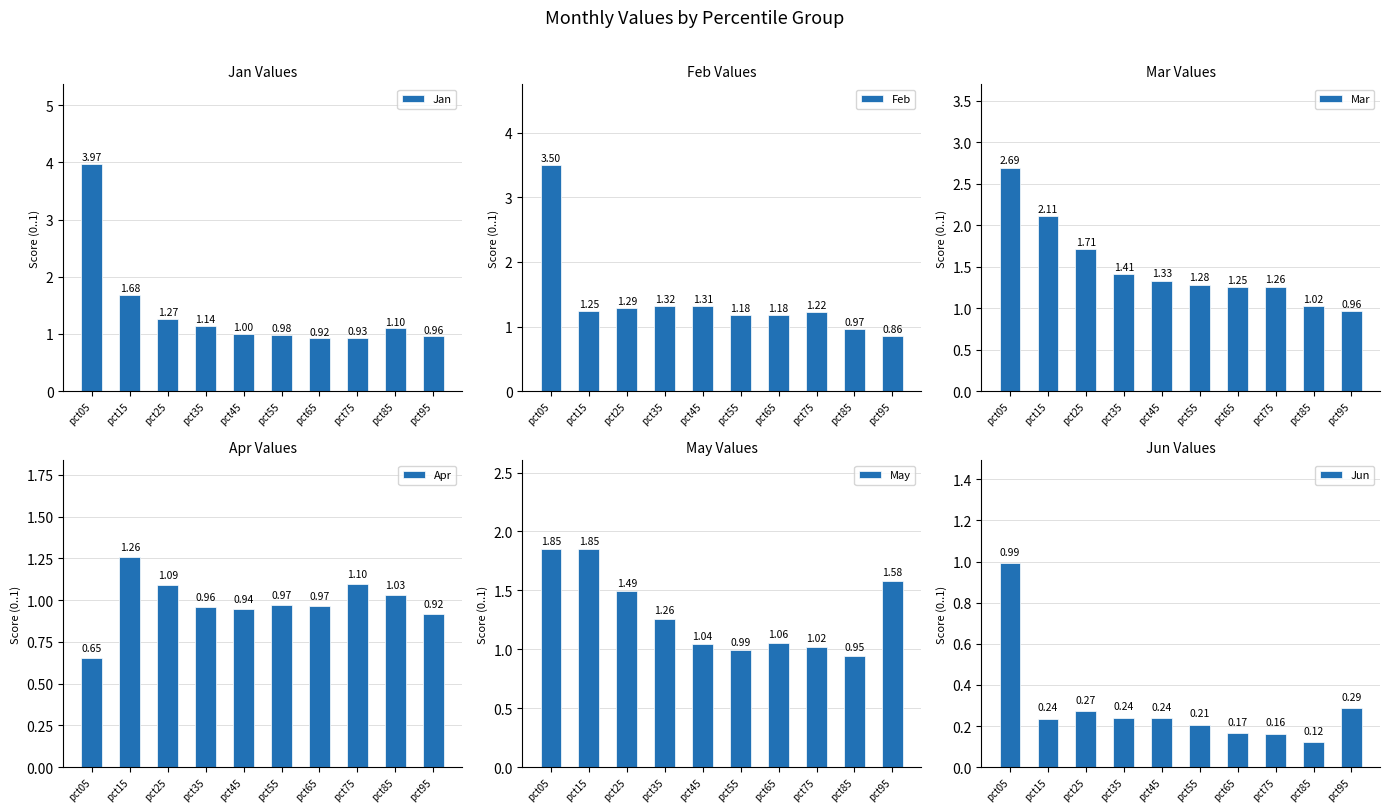

Reading left to right, transcribe all the data shown in this chart.

Jan: 4.0	1.7	1.3	1.1	1.0	1.0	0.9	0.9	1.1	1.0
Feb: 3.5	1.2	1.3	1.3	1.3	1.2	1.2	1.2	1.0	0.9
Mar: 2.7	2.1	1.7	1.4	1.3	1.3	1.3	1.3	1.0	1.0
Apr: 0.7	1.3	1.1	1.0	0.9	1.0	1.0	1.1	1.0	0.9
May: 1.8	1.8	1.5	1.3	1.0	1.0	1.1	1.0	0.9	1.6
Jun: 1.0	0.2	0.3	0.2	0.2	0.2	0.2	0.2	0.1	0.3